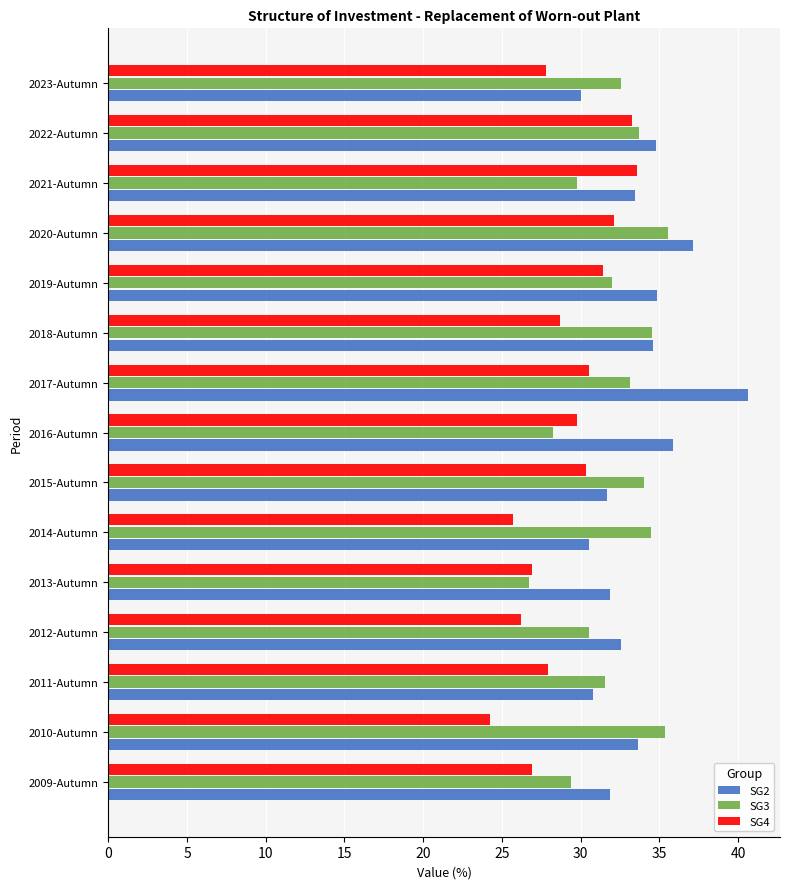

What value does the SG2 series have at 2022-Autumn?

34.8